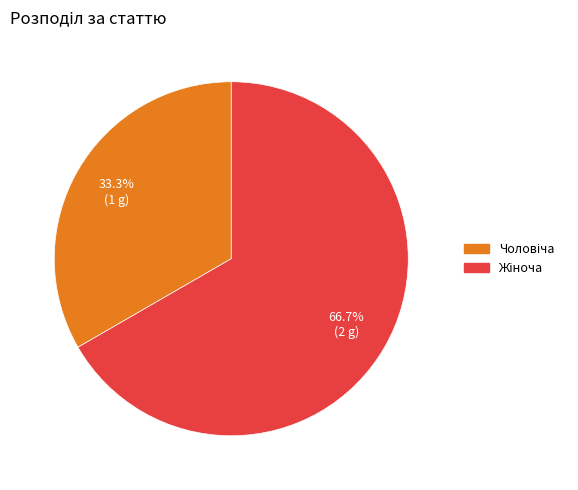

Is there any slice that represents more than half of the pie?

Yes